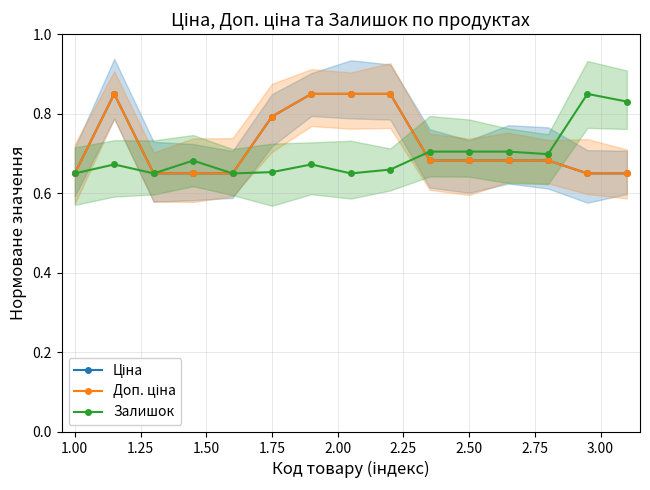

True or false: Ціна and Доп. ціна intersect in this chart.

False